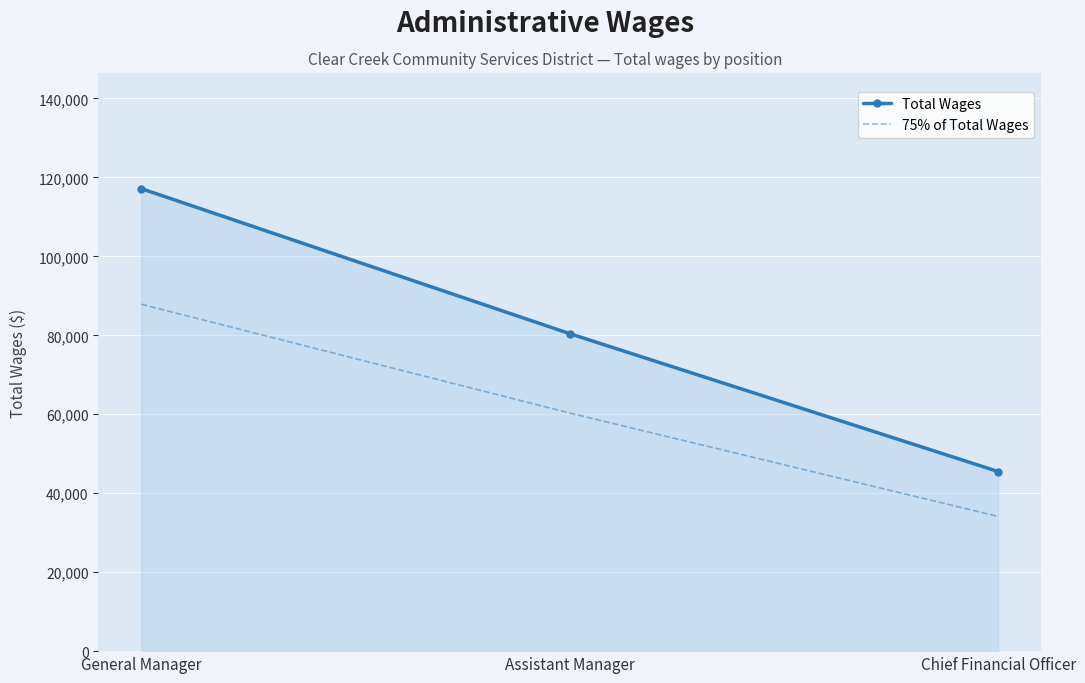

What position from the right is Assistant Manager?

2